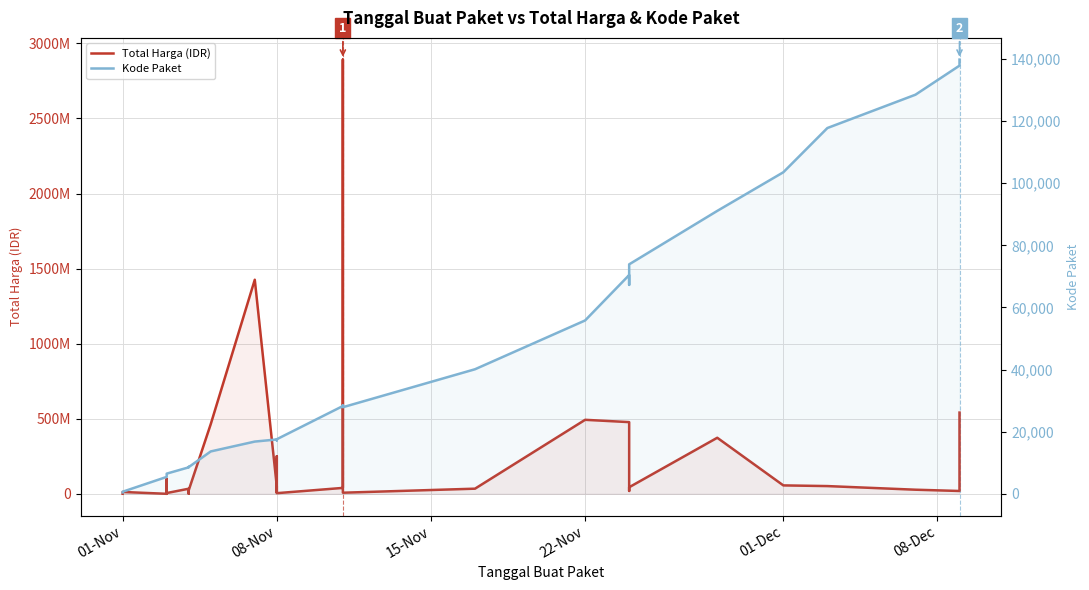

At how many categories does at least one series exceed 2399270119?

1